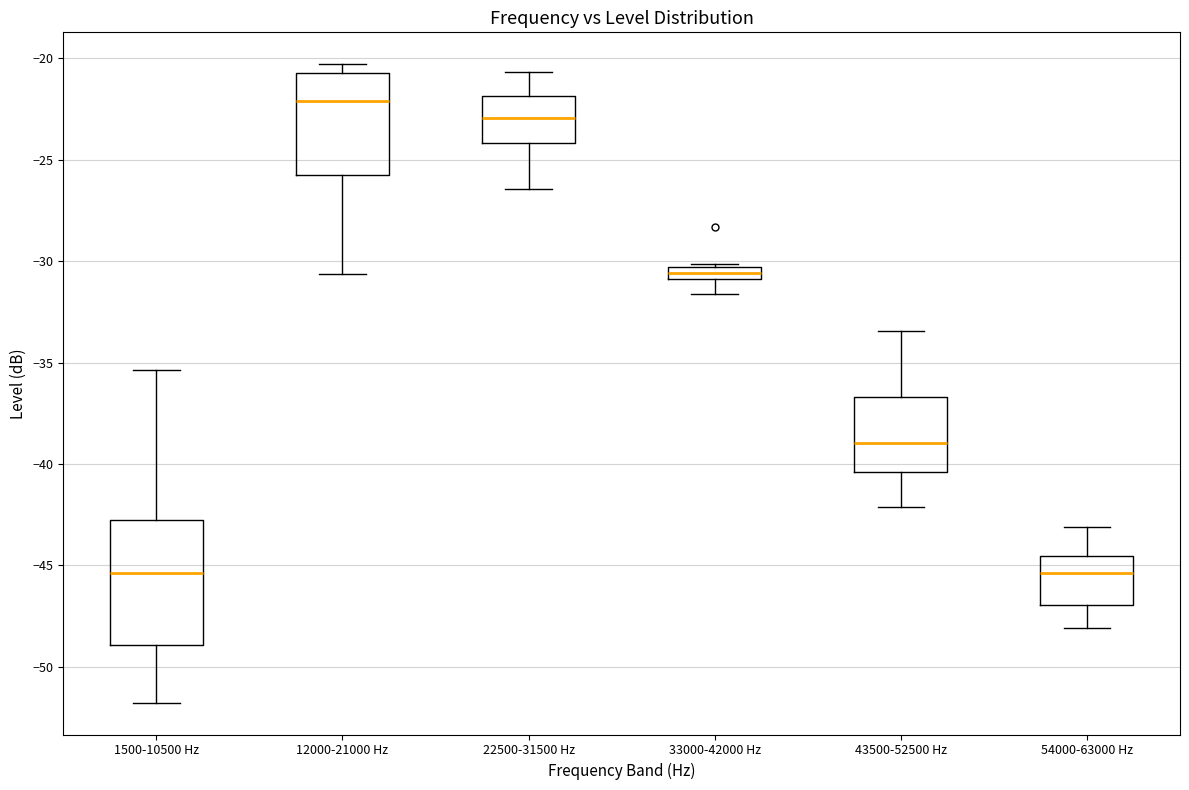

Which box is the tallest, from its lower edge to its upper edge?

1500-10500 Hz